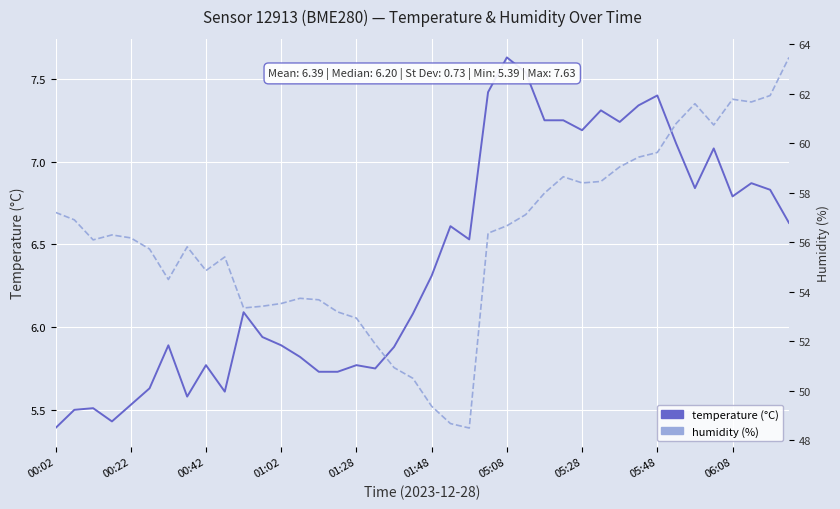

True or false: temperature and humidity cross at least once.

False